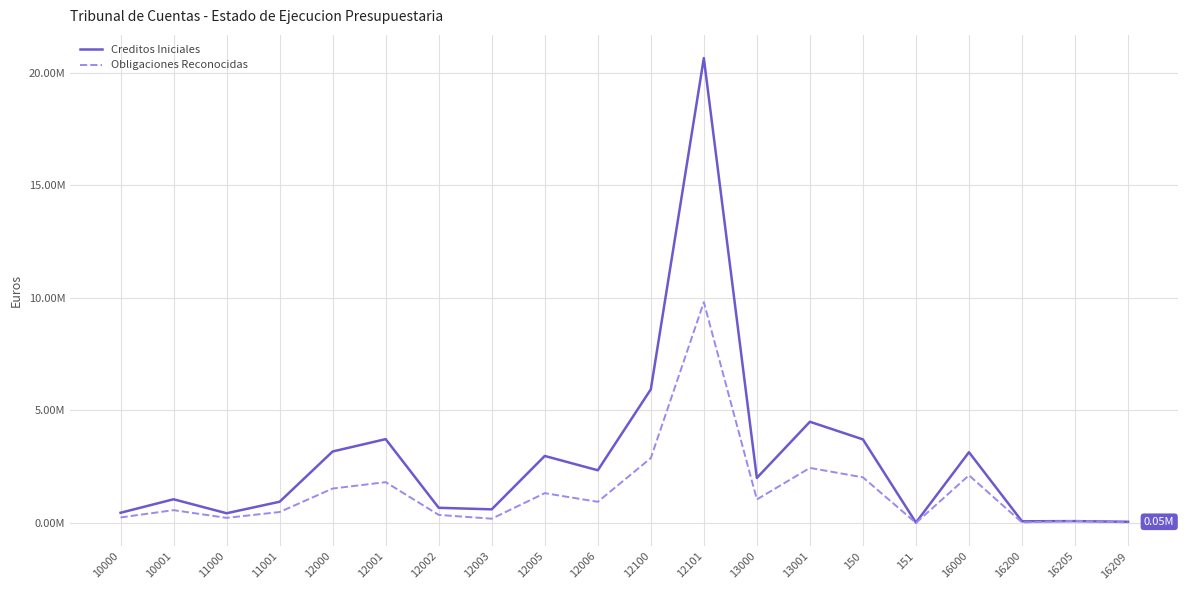

Where is the first local minimum for Creditos Iniciales?

11000